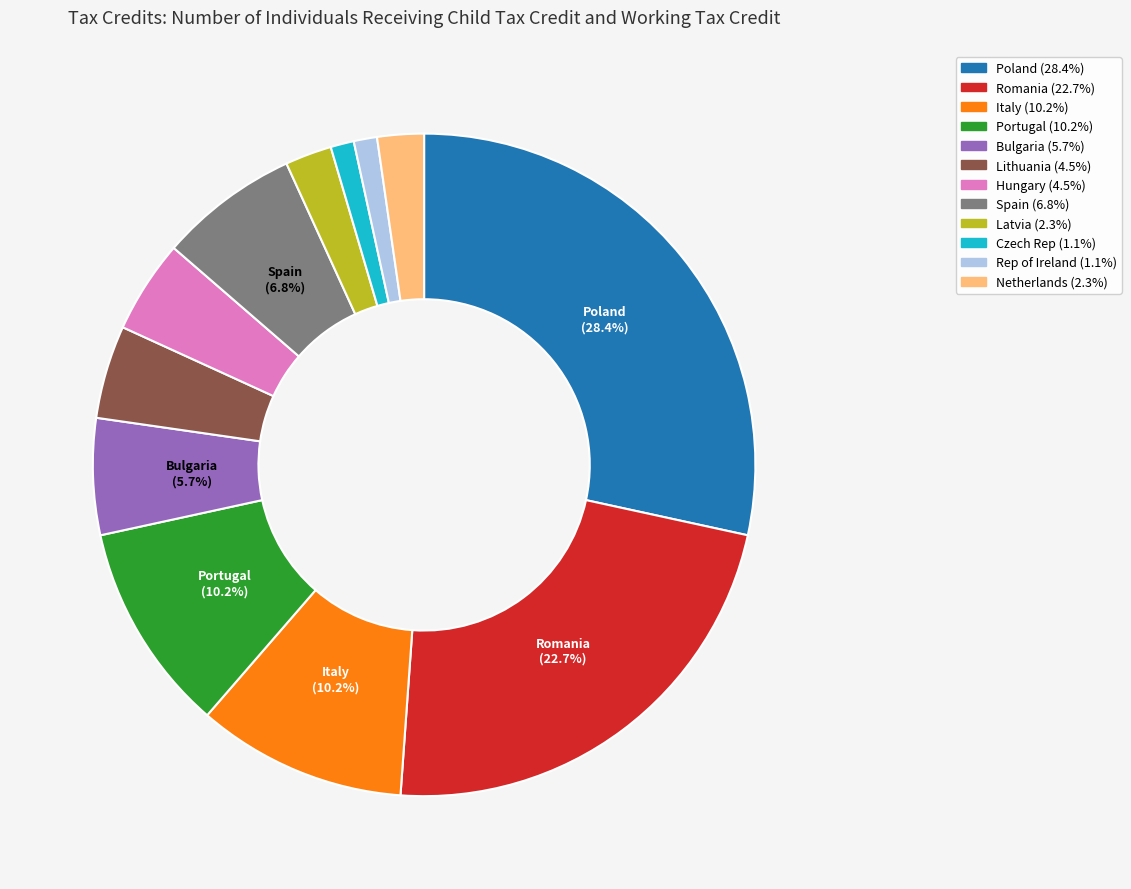

Which category has the biggest portion of the pie?

Poland